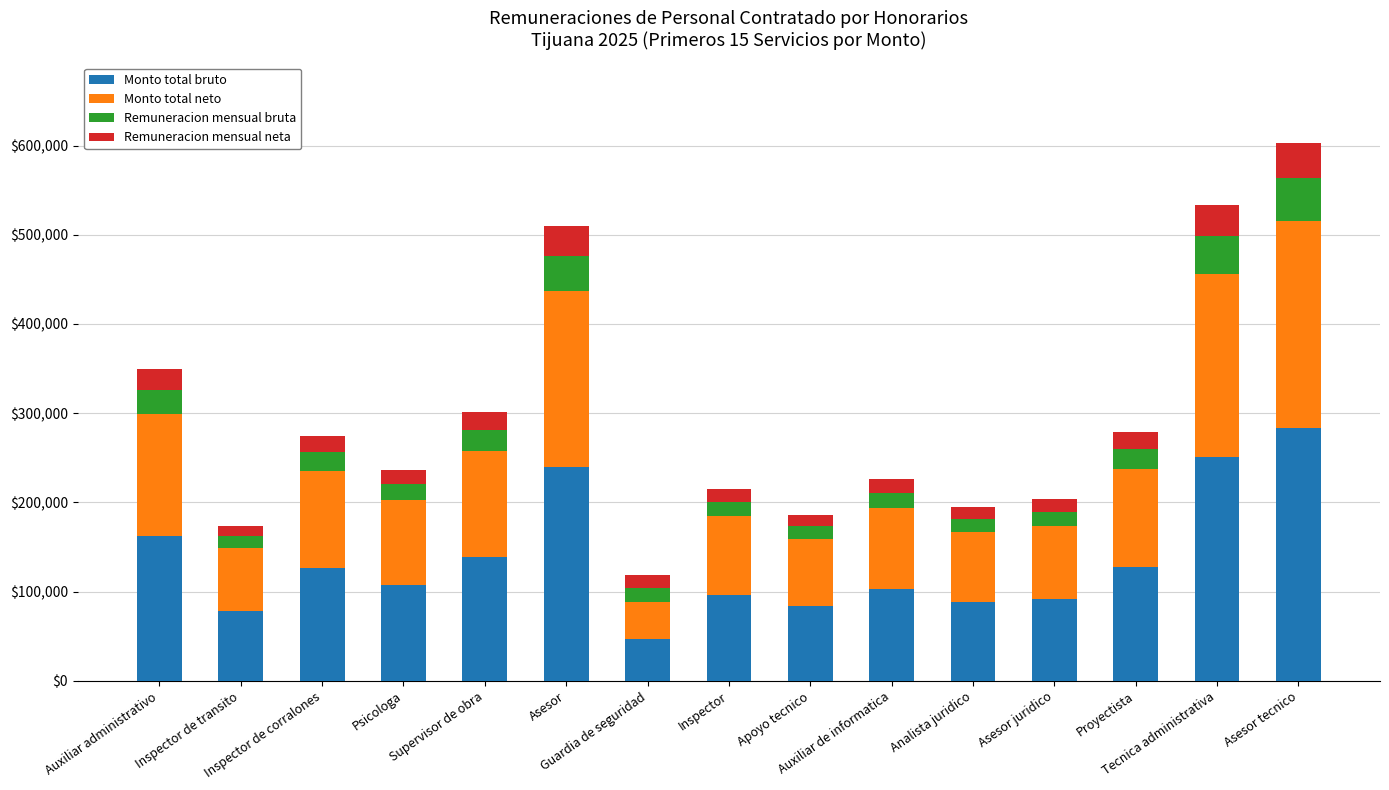

What is the sum of all Monto total bruto values?

2023890.5